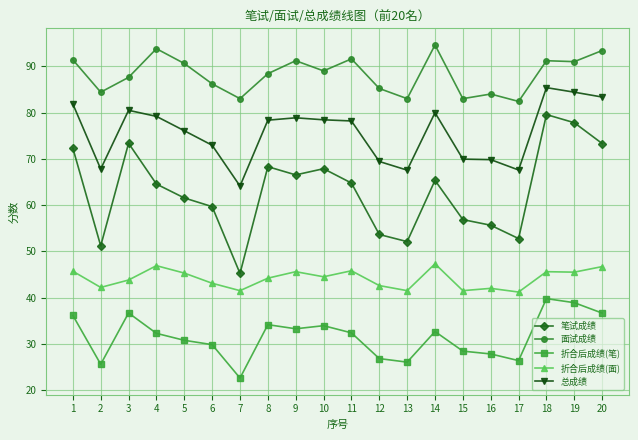

What is the total value across all series at 1?

327.4